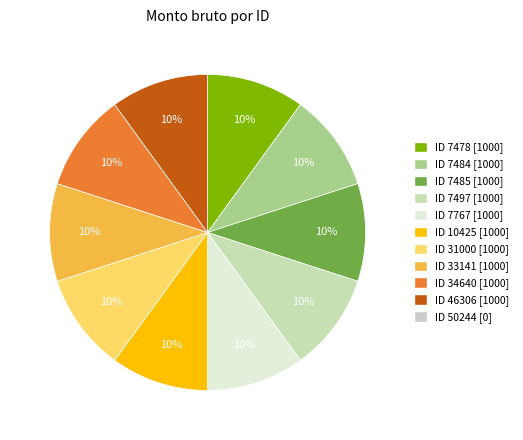

To the nearest percent, what is the average slice percentage?

10%